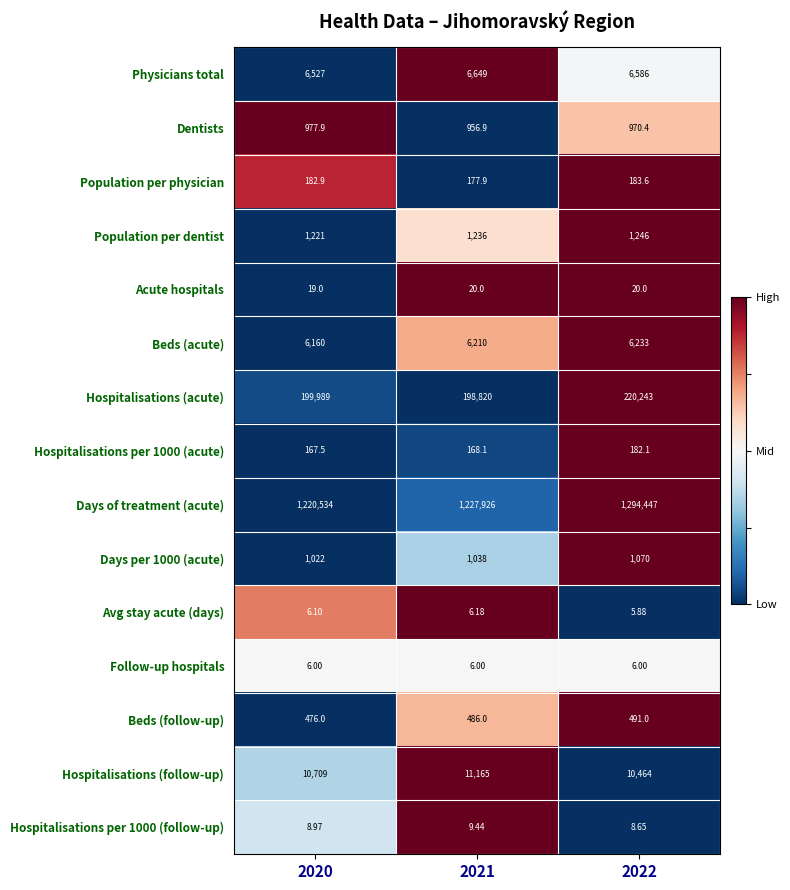

Which series has the largest total across all categories?

Days of treatment (acute)